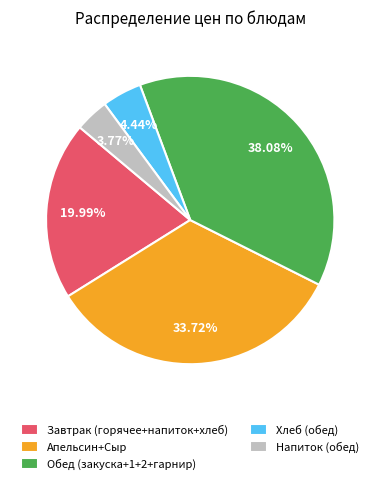

Does Обед (закуска+1+2+гарнир) represent more than half of the total?

No